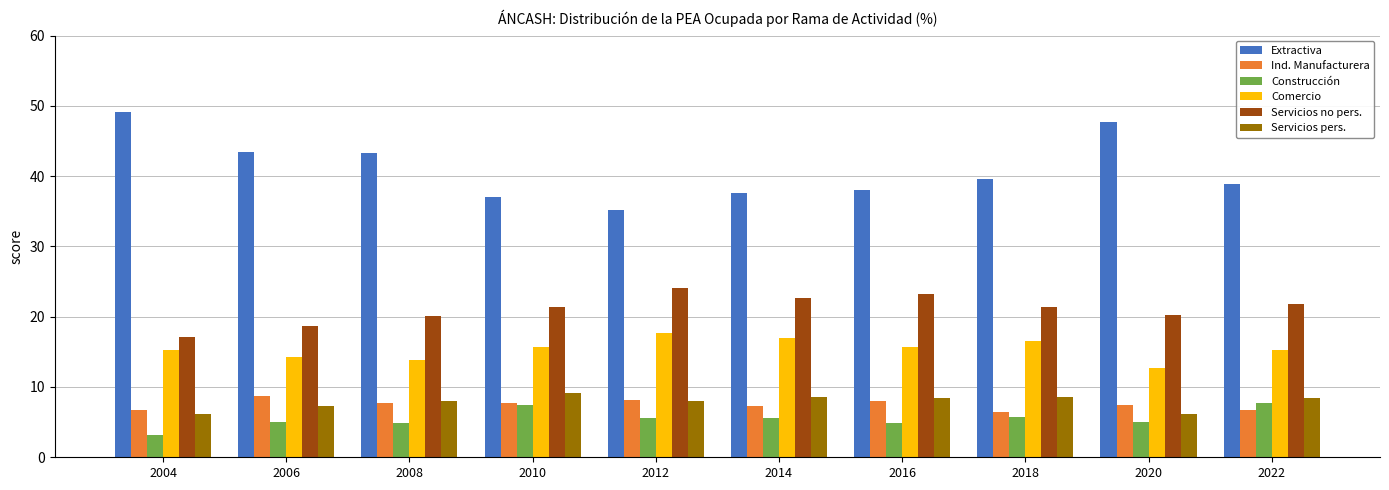

Count the number of categories in the chart.

10